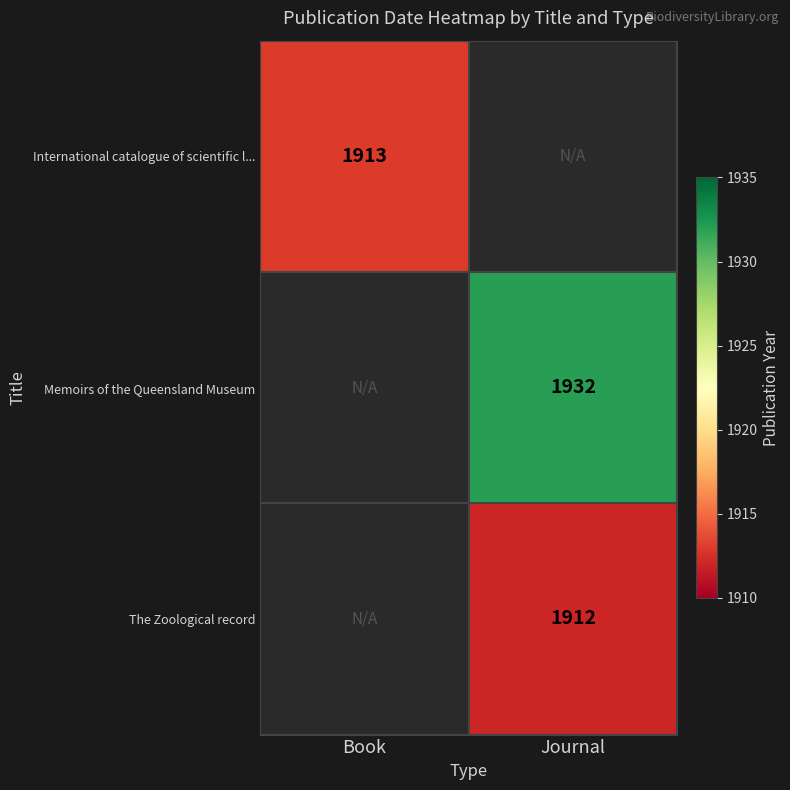

Which has a higher value, Book or Journal?

Journal